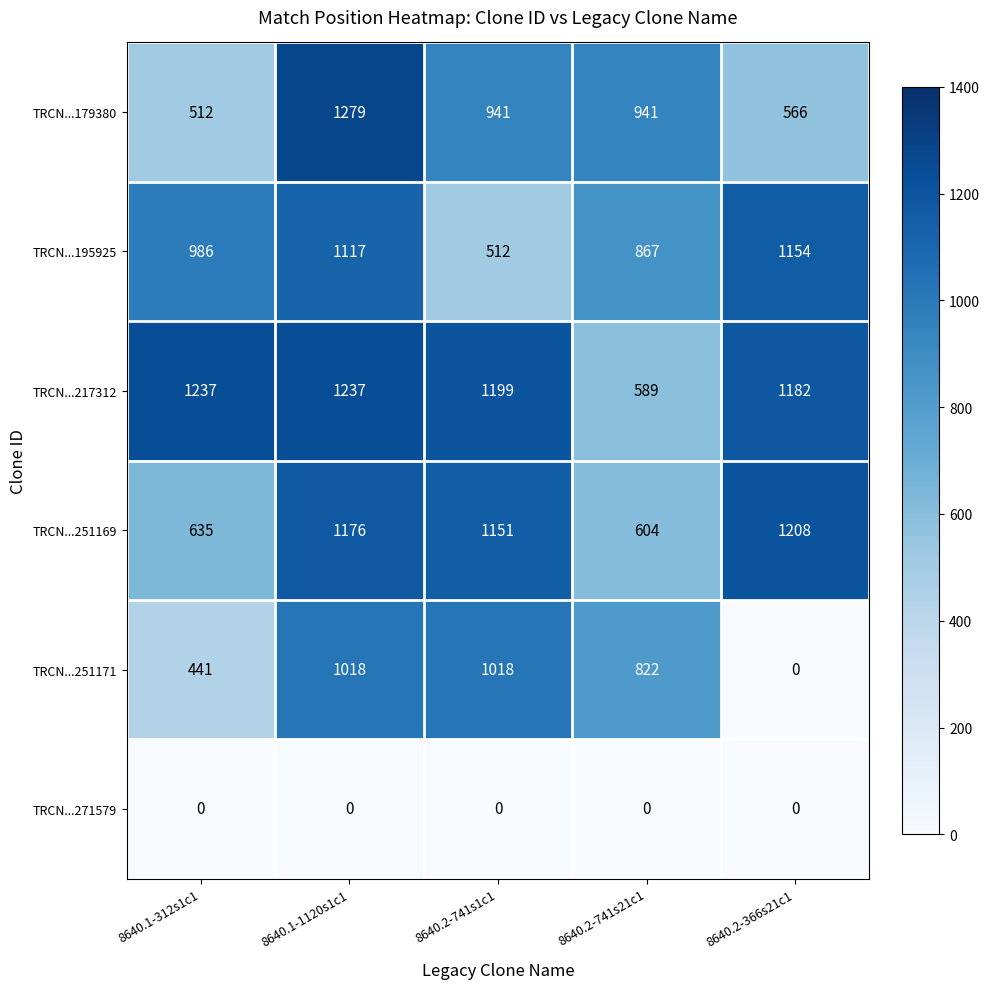

List the series in order of their peak value, highest first.

TRCN...179380, TRCN...217312, TRCN...251169, TRCN...195925, TRCN...251171, TRCN...271579